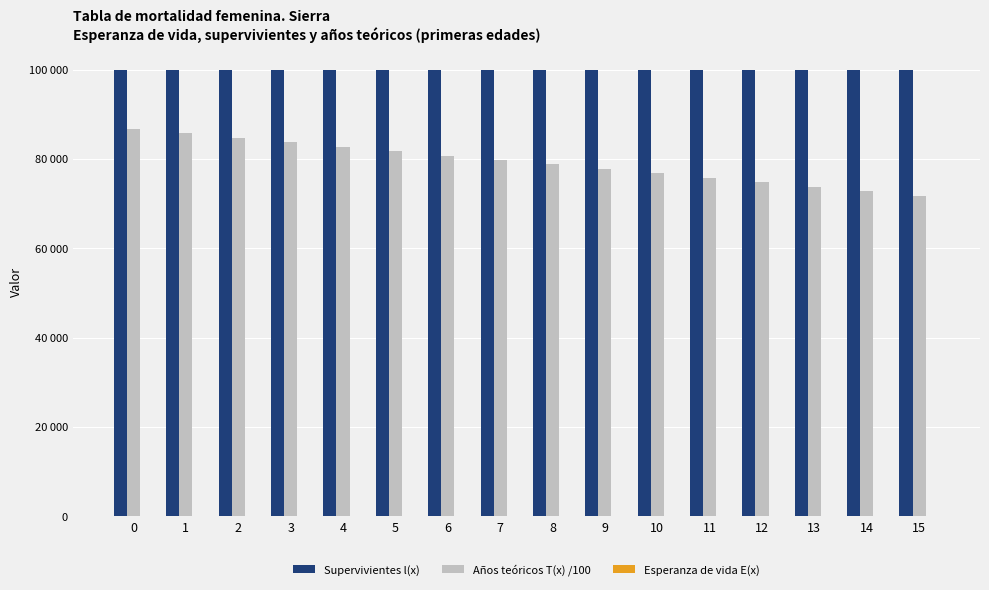

Rank the series at 14 from highest to lowest value.

Supervivientes l(x), Años teóricos T(x) /100, Esperanza de vida E(x)